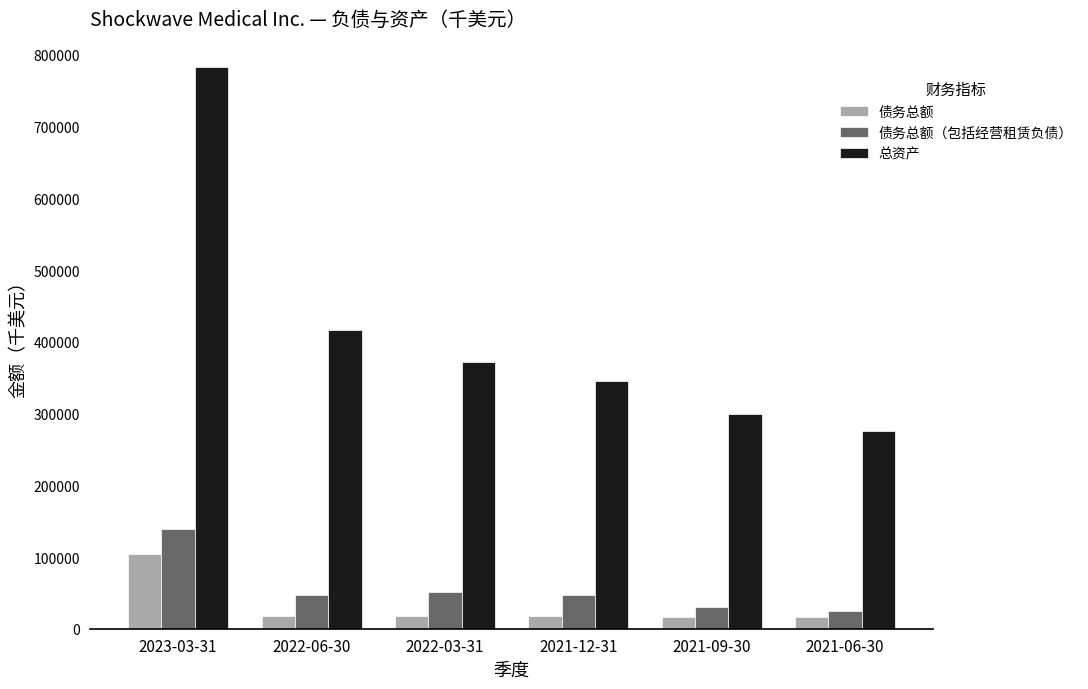

Which label corresponds to the largest value in the chart?

2023-03-31